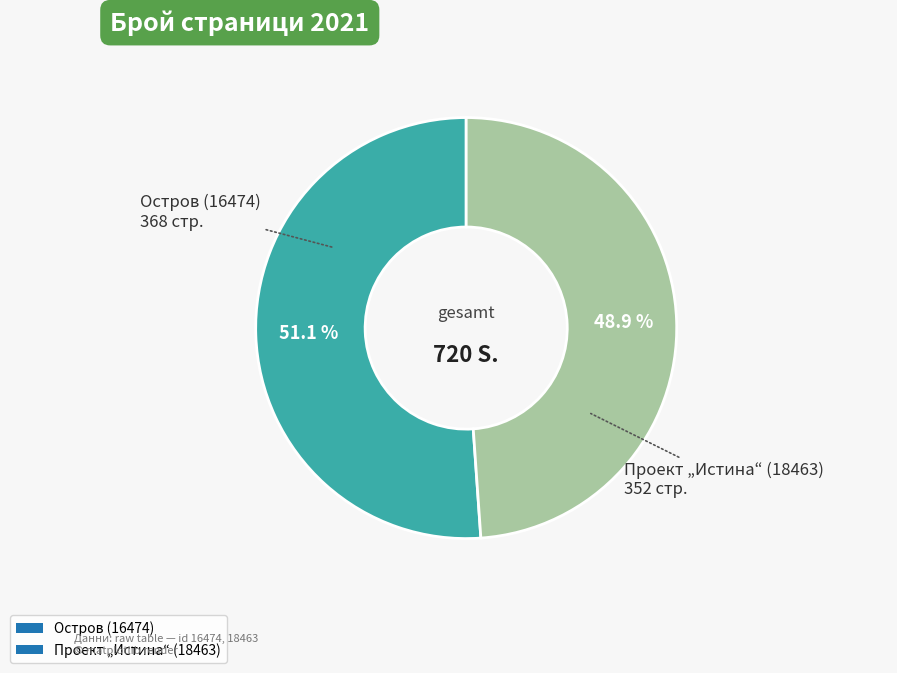

How many slices are in this pie chart?

2